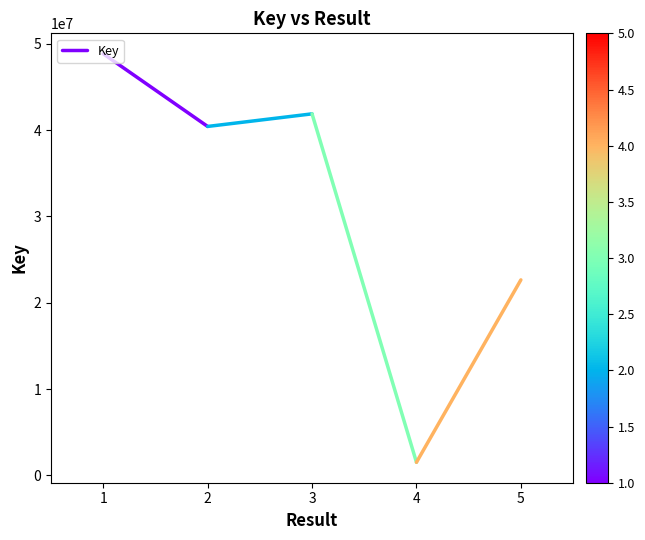

True or false: the data shows 84981801 at 1.

False